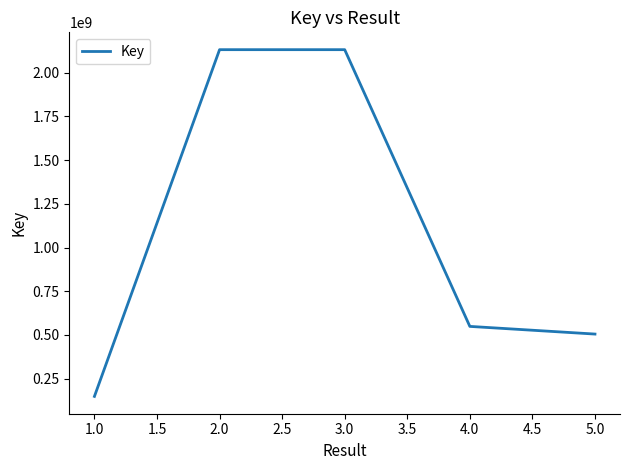

Which has a higher value, 5.0 or 1.0?

5.0